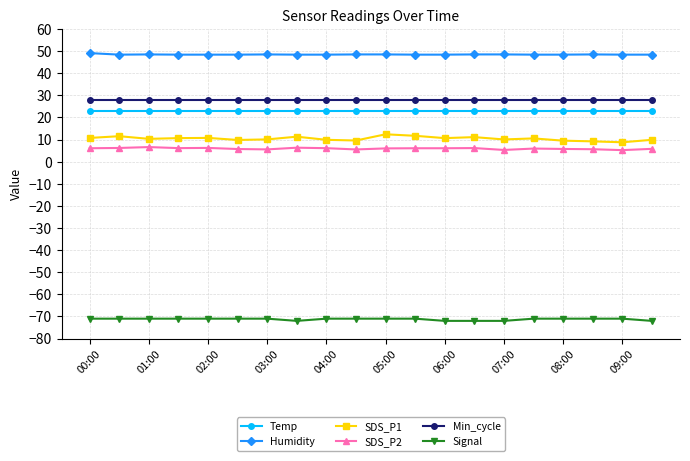

What is the minimum value shown in the chart?

-72.0